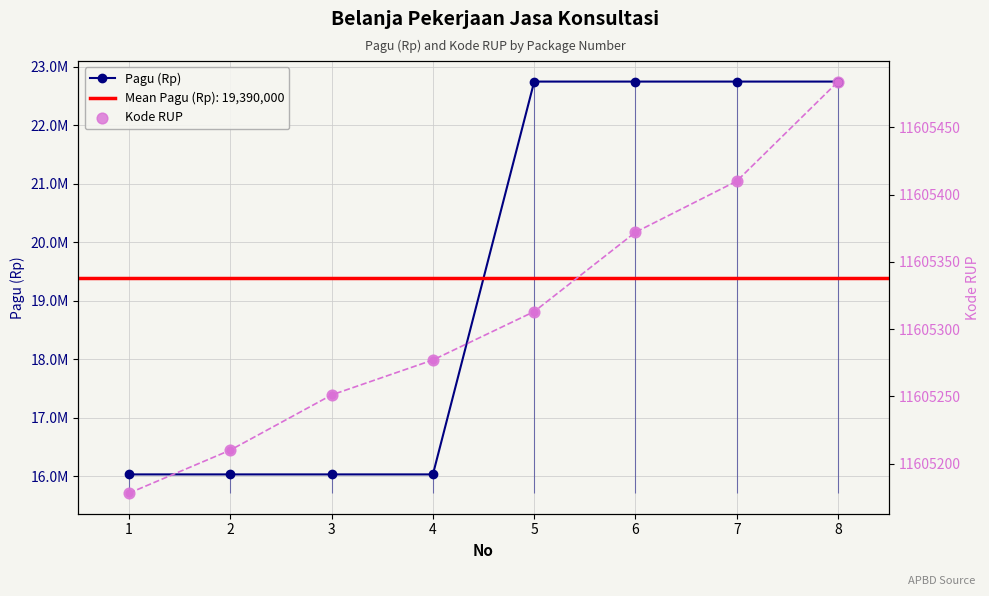

What is the total value across all series at 2?

39240420